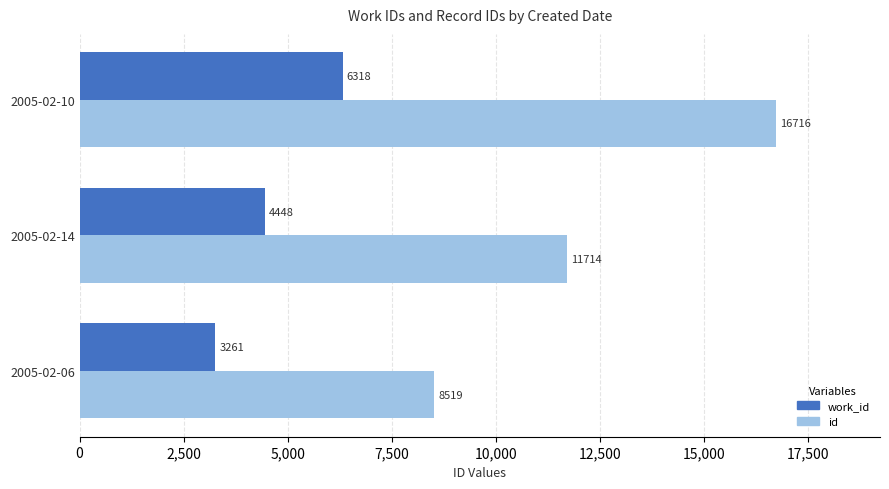

Which series changed the most between 2005-02-06 and 2005-02-14?

id